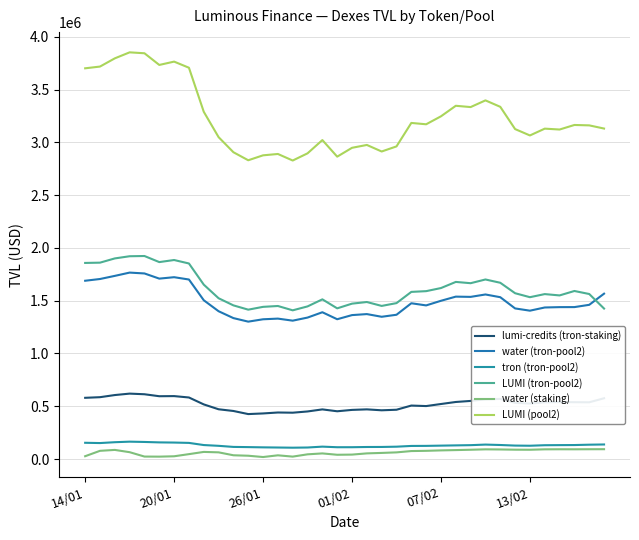

True or false: water (staking) and lumi-credits (tron-staking) intersect in this chart.

False